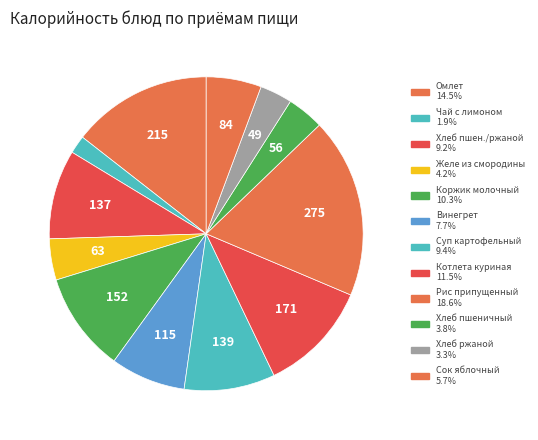

How many segments does this pie chart have?

12